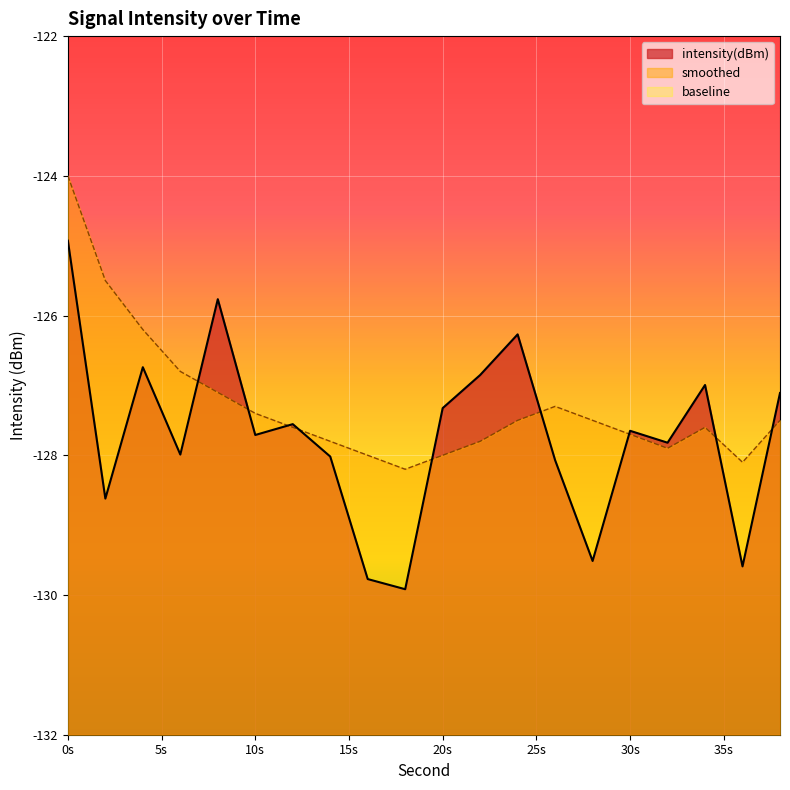

Rank the series by their average value, from lowest to highest.

baseline, intensity(dBm), smoothed